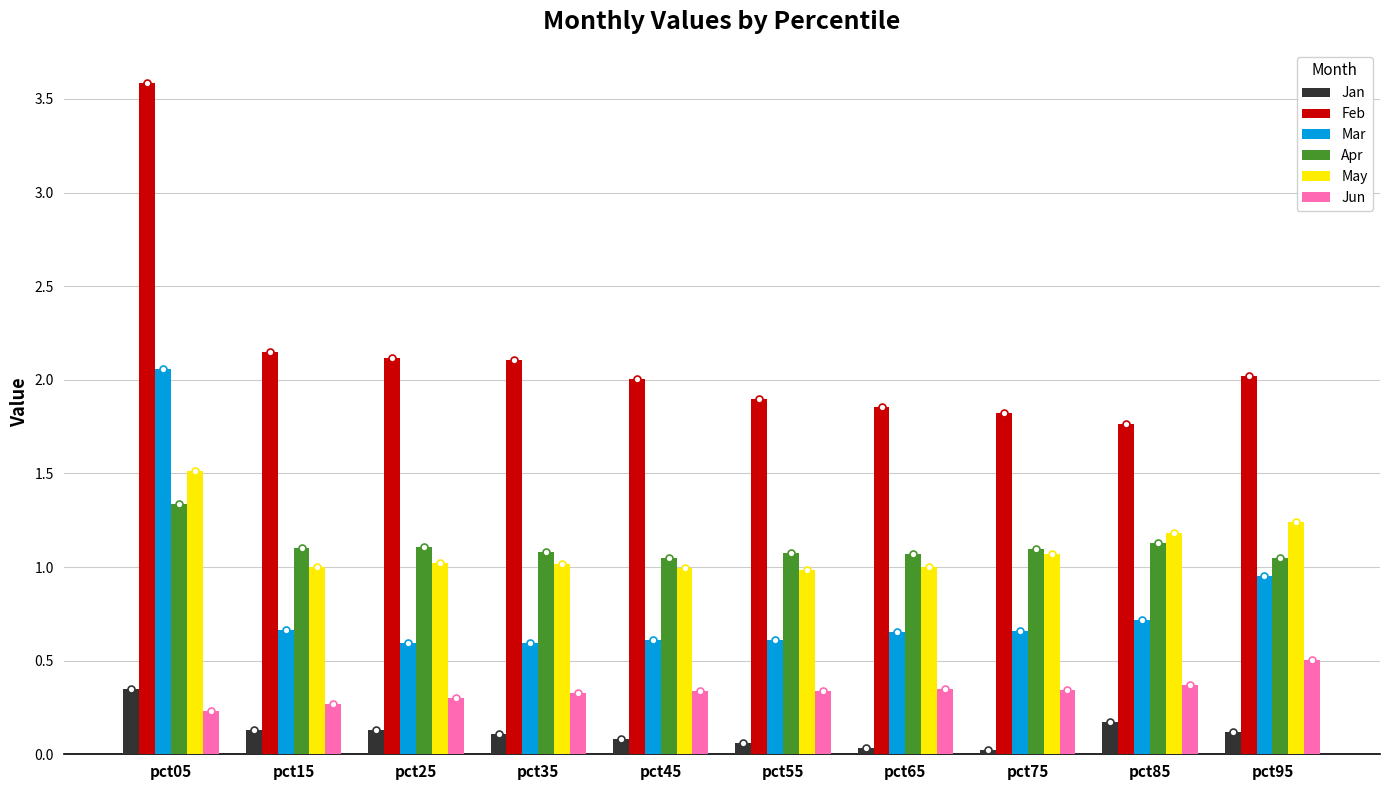

Which series has the largest range (max minus min)?

Feb